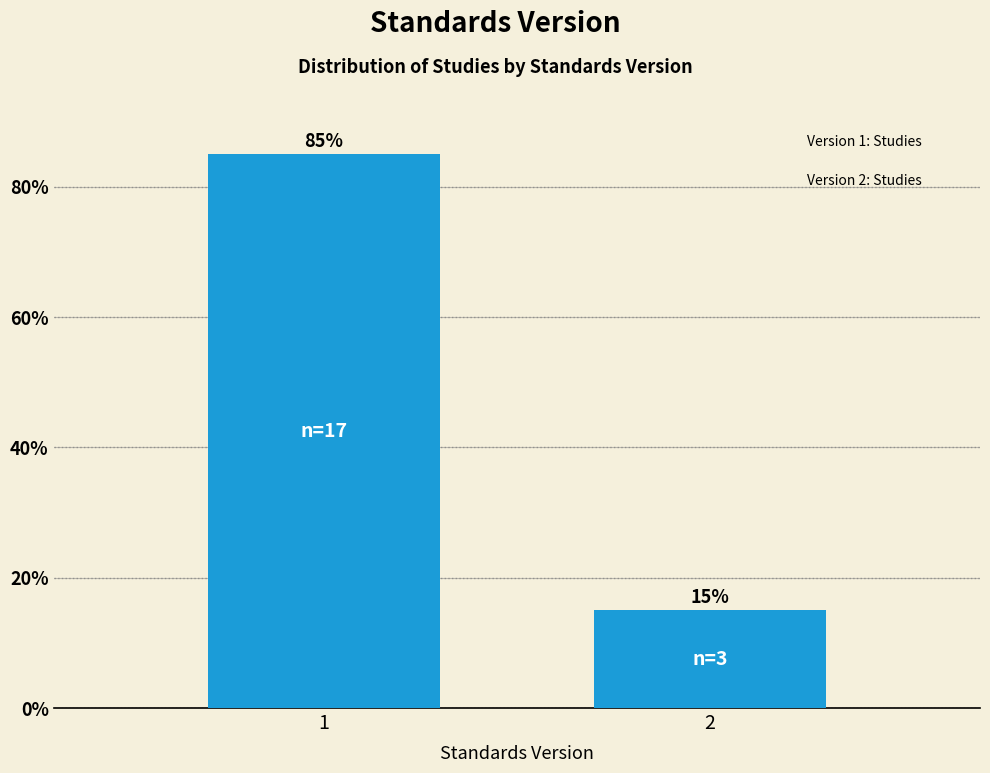

Reading right to left, what are all the values shown in this chart?

15	85